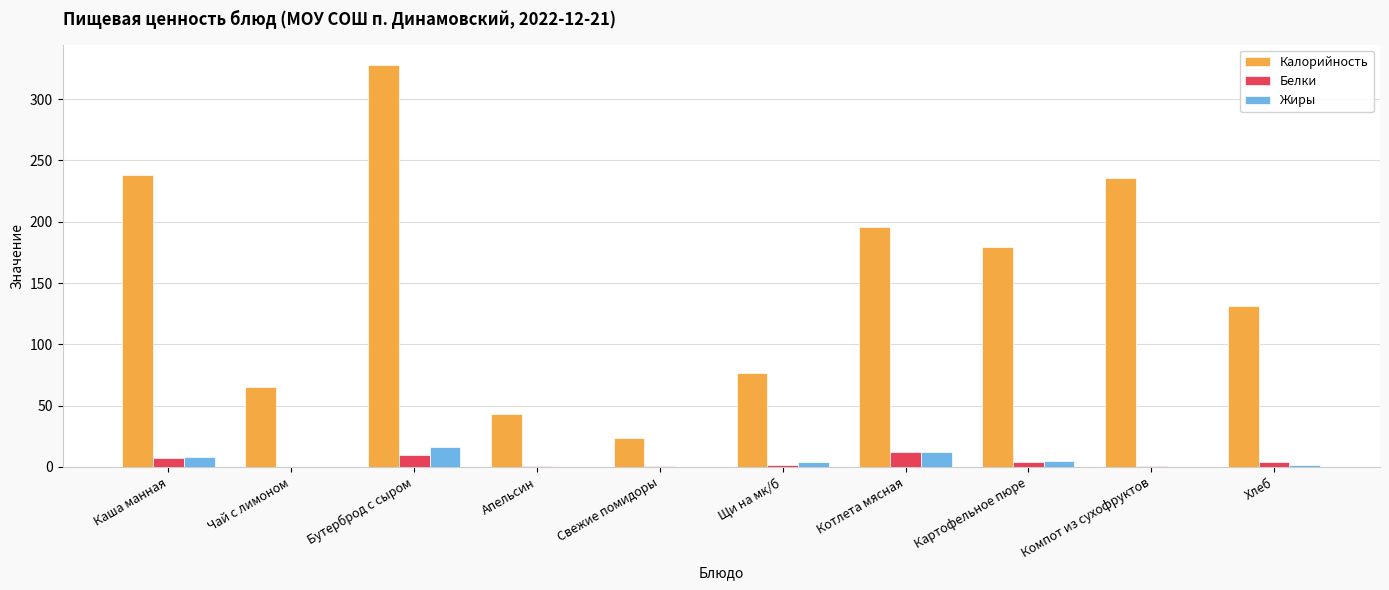

What is the maximum value for Жиры?

16.5